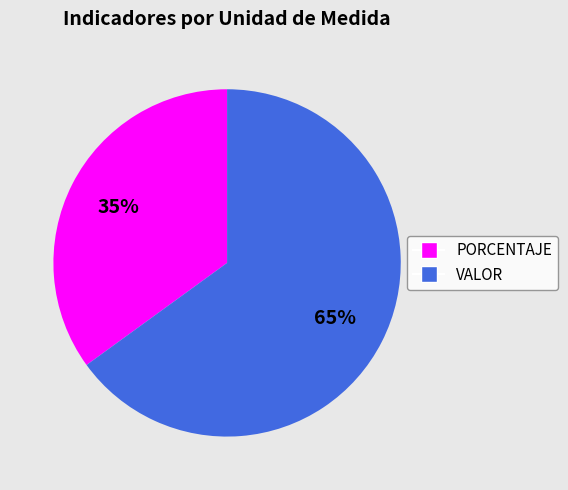

Approximately how many times larger is the value at VALOR compared to PORCENTAJE?

1.9